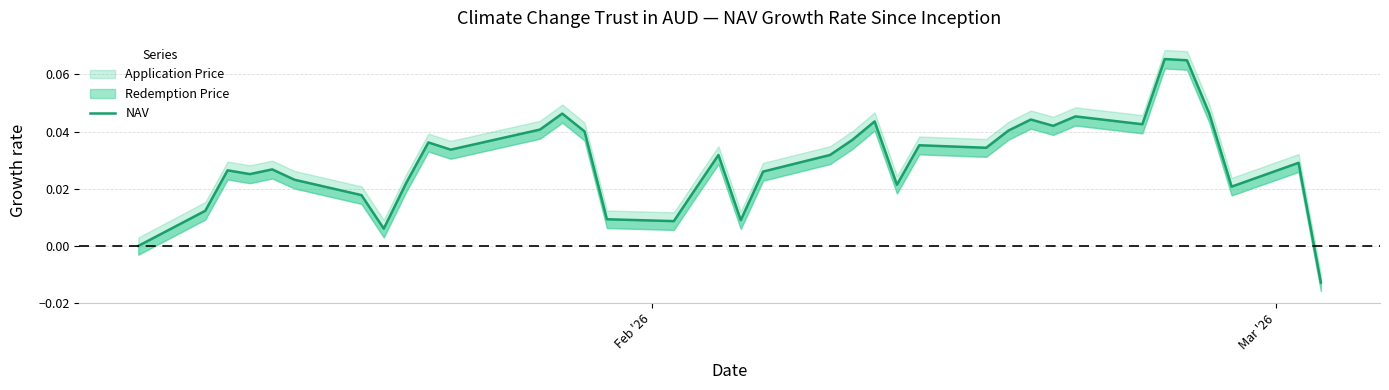

What is the difference between the second highest and second lowest values?

0.1